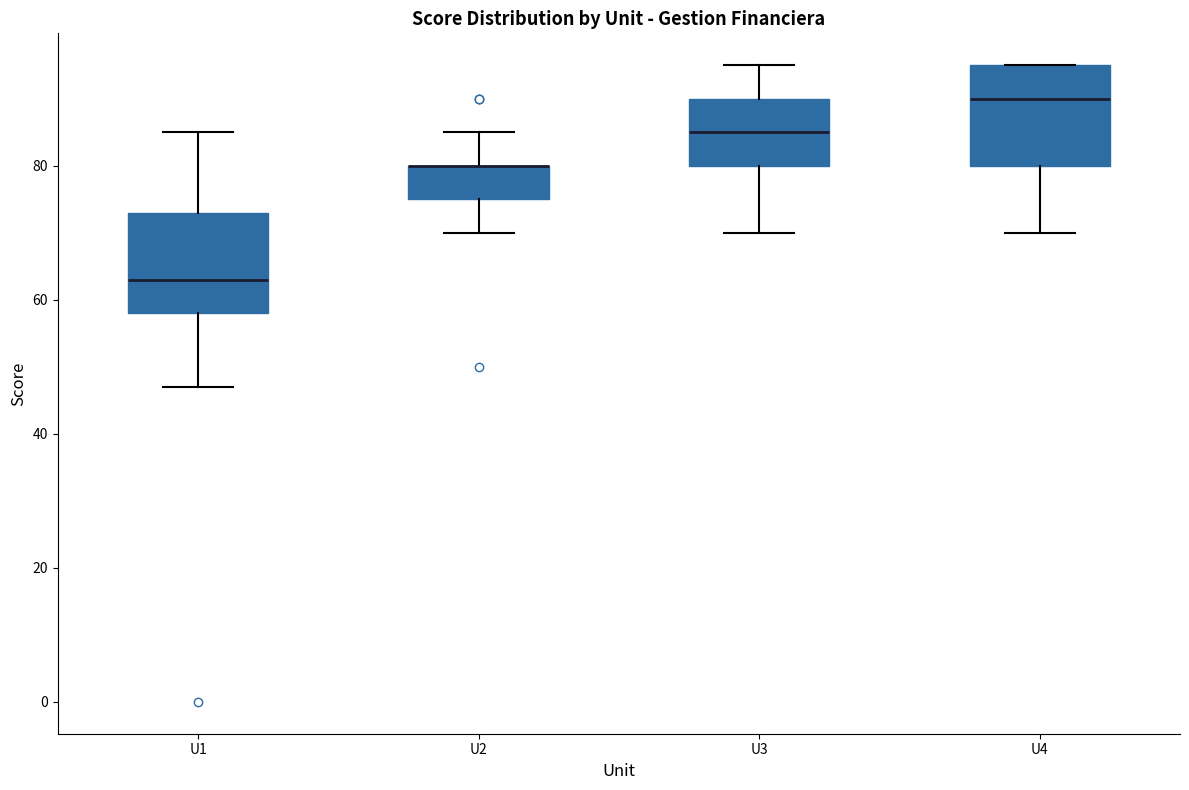

Reading left to right, read every box against the y-axis: the position of its median line, the range the box covers, and the ends of its whiskers. The values are not printed on the chart, so give them approximately, as read against the axis.

U1: median 64, box 58 to 74, whiskers 48 to 86
U2: median 80 (drawn on the box's upper edge), box 76 to 80, whiskers 70 to 86
U3: median 86, box 80 to 90, whiskers 70 to 96
U4: median 90, box 80 to 96, whiskers 70 to 96